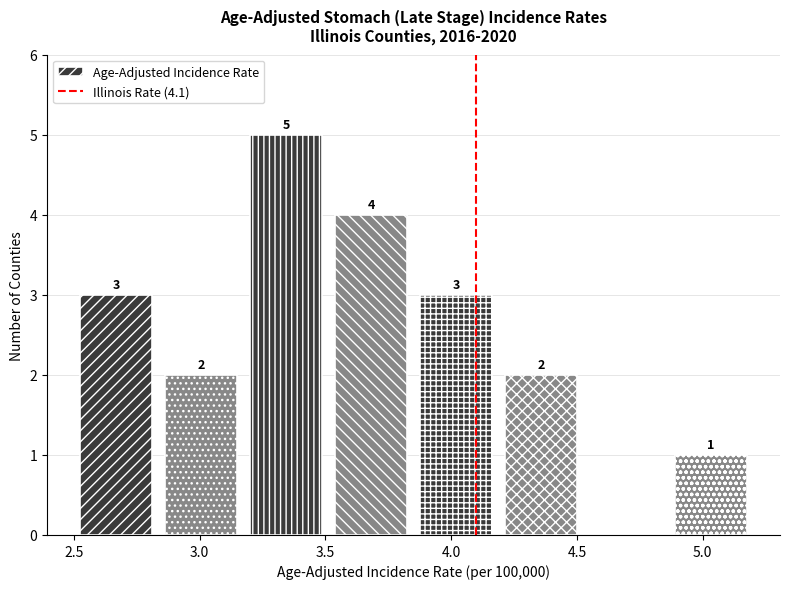

Which range on the x-axis has the tallest bar?

3.20 to 3.50